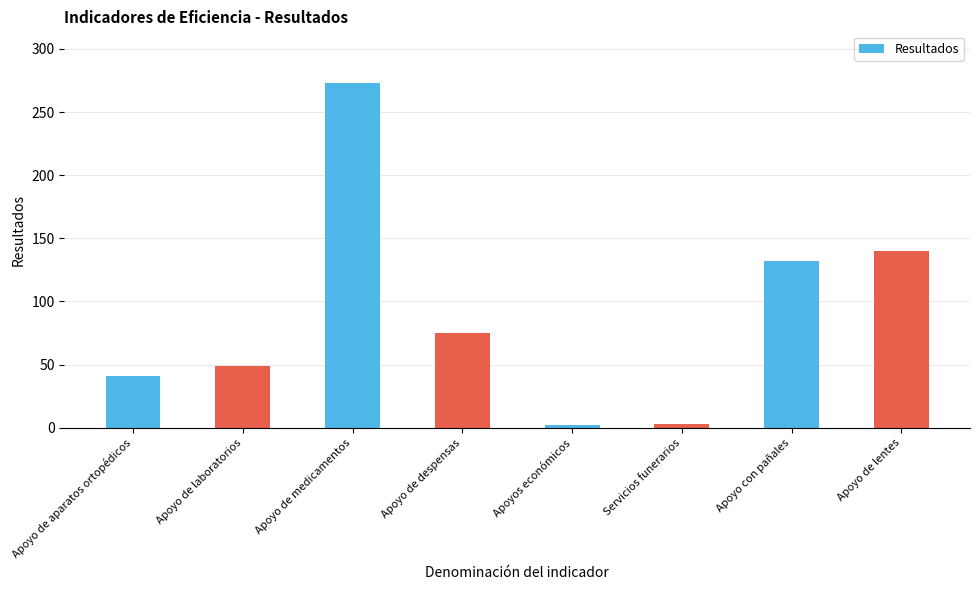

At which label does the data first exceed 75?

Apoyo de medicamentos